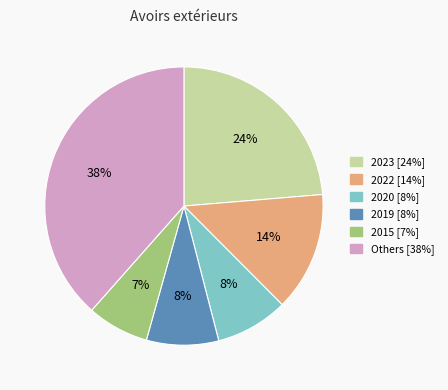

Is there a majority slice in this chart?

No